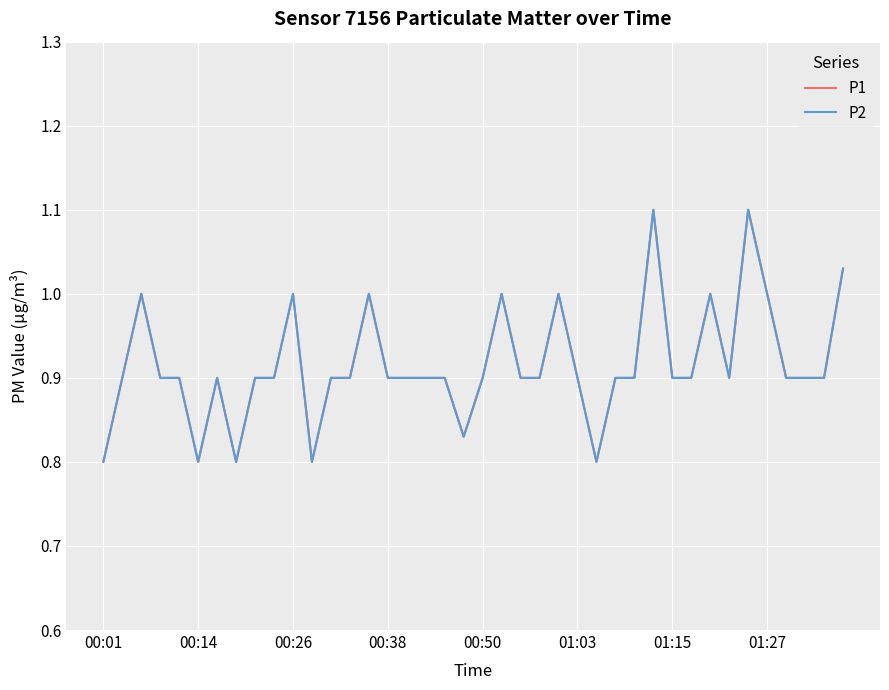

True or false: P1 and P2 intersect in this chart.

False